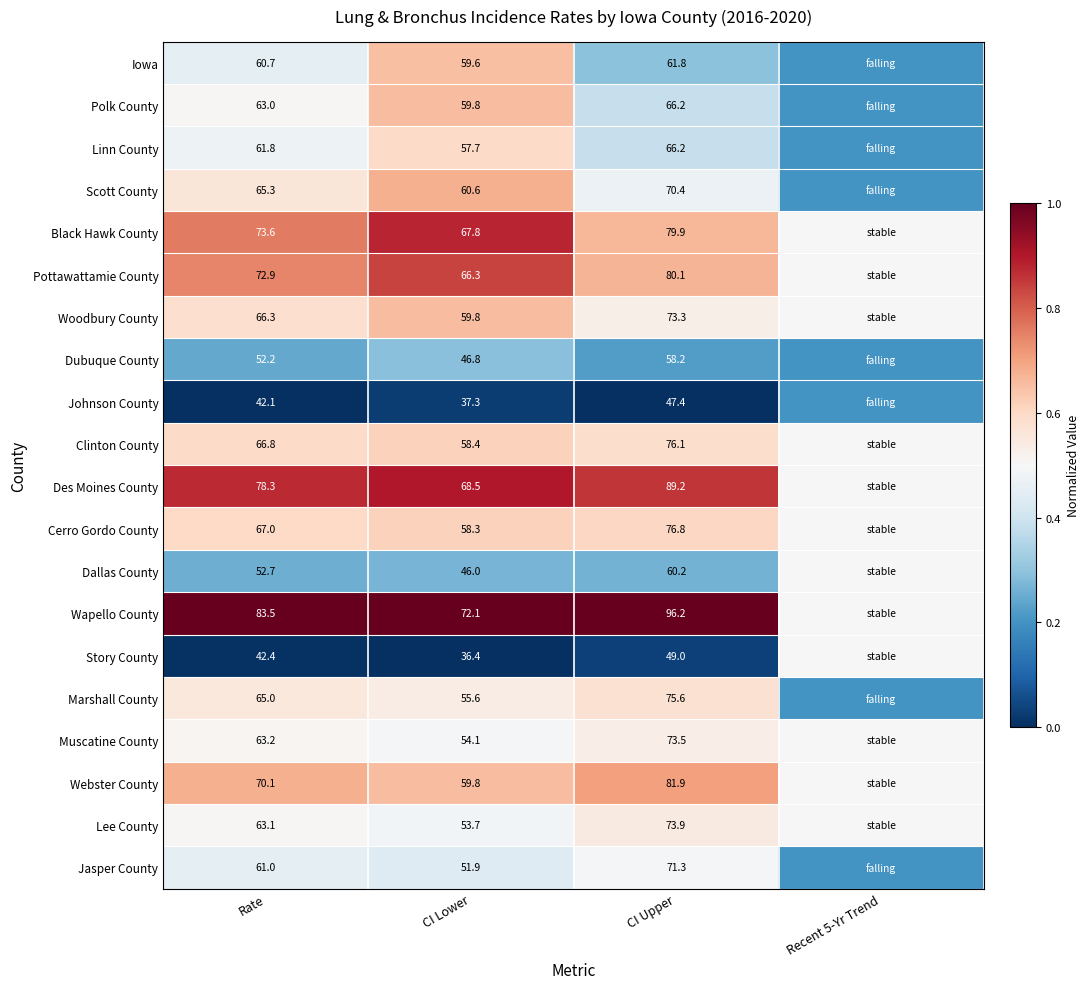

What is the difference between the highest and lowest values at CI Upper?

48.8